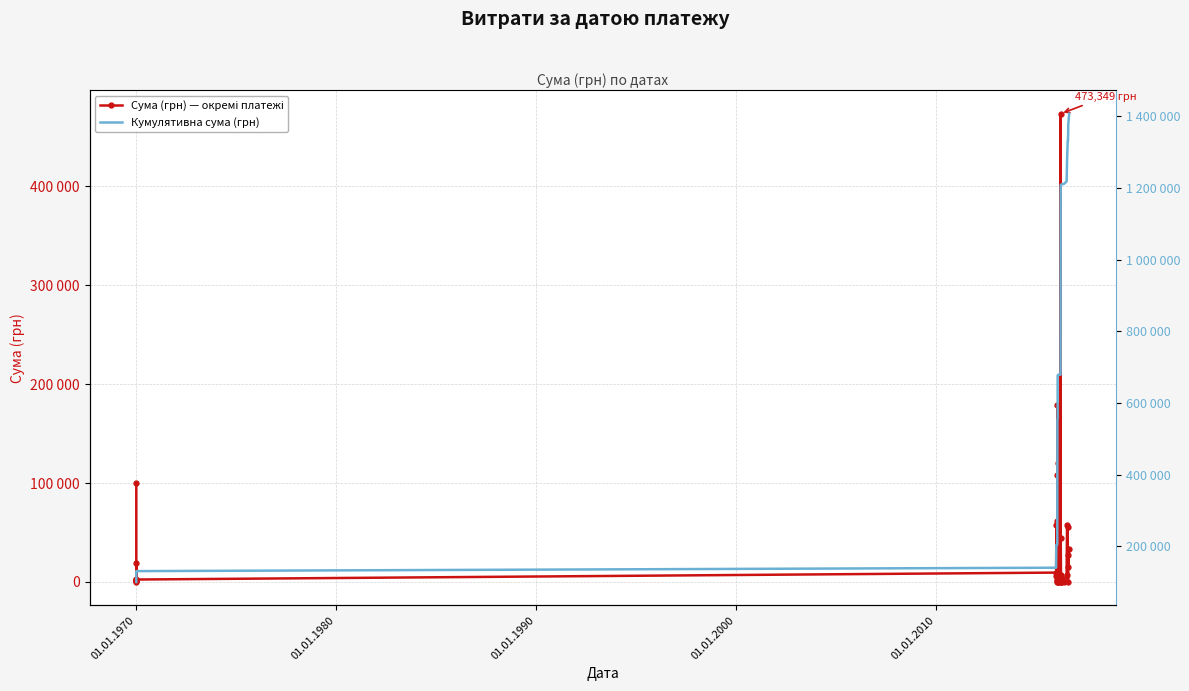

What is the average value of the Сума (грн) — окремі платежі series?

35182.0